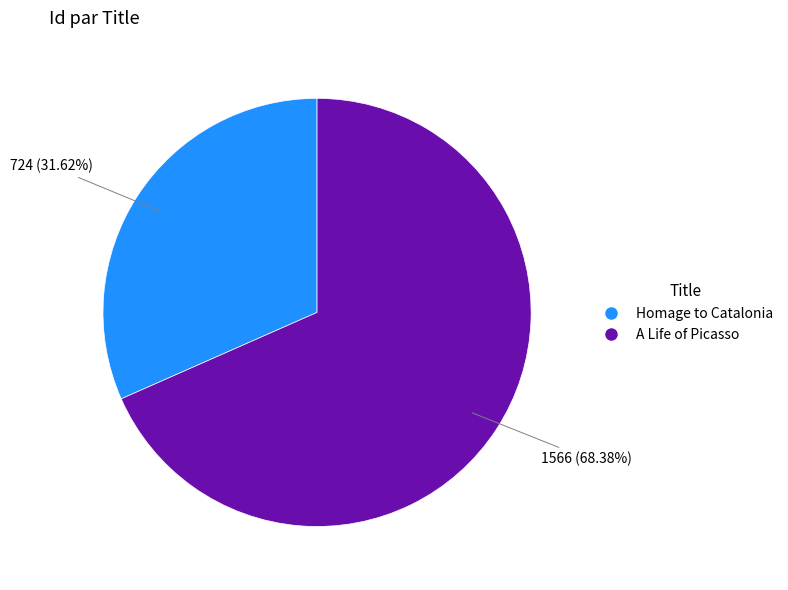

Is it true that Homage to Catalonia is 32% of the pie?

True